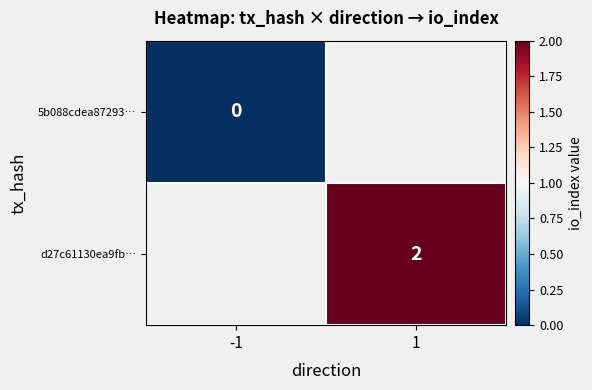

The value of d27c61130ea9fb… at 1 is 2. True or false?

True